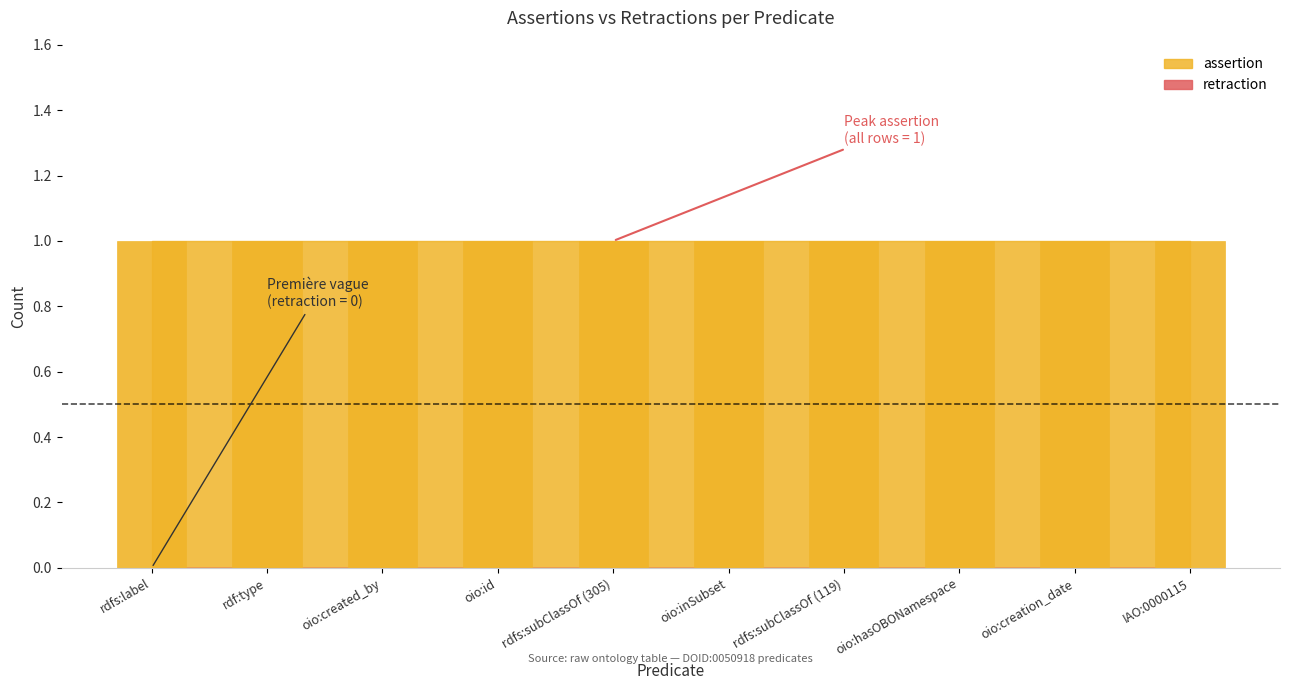

What is the value of the assertion bar at the 9th from the left?

1